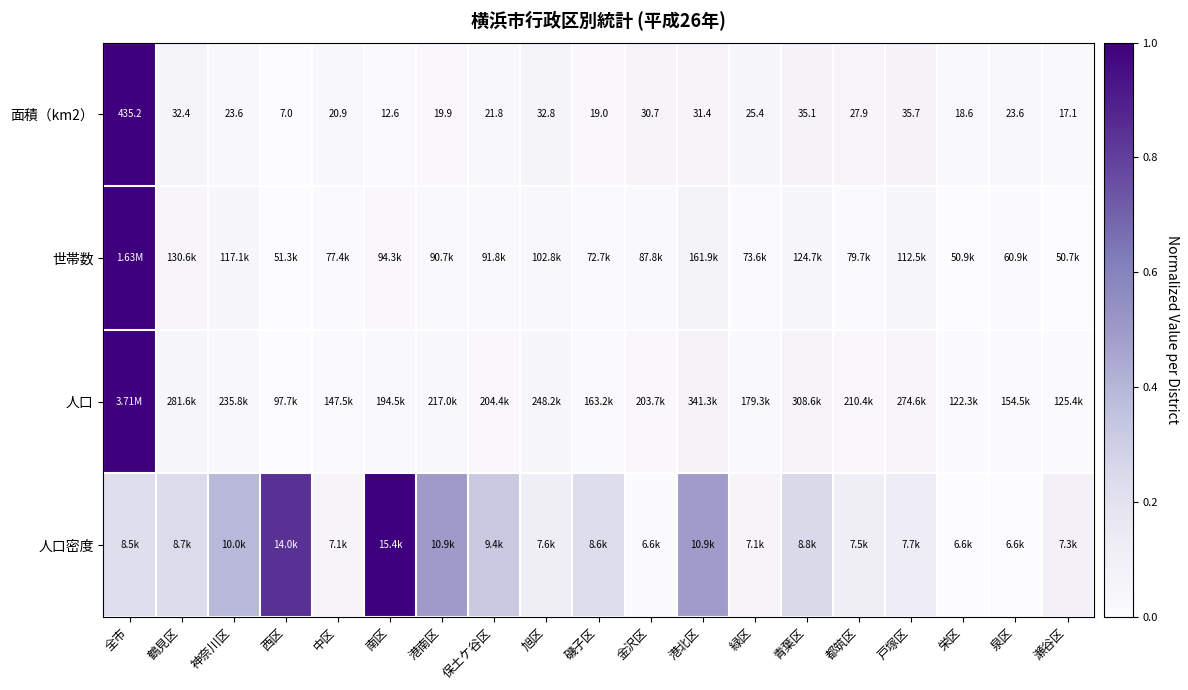

Where does the 面積（km2） series first go above 23?

全市